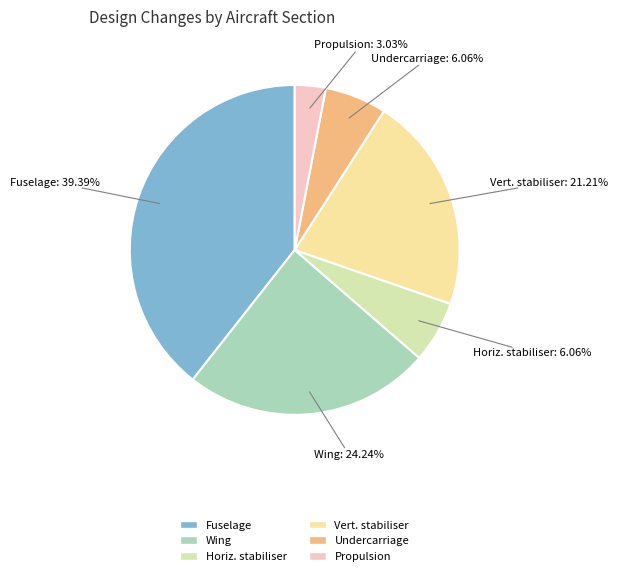

Is there a majority slice in this chart?

No